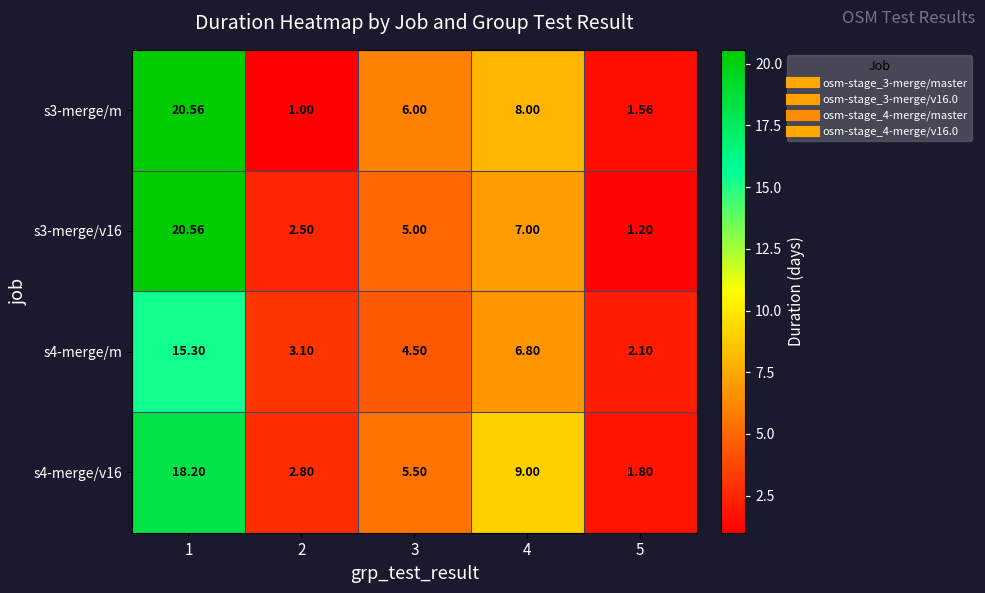

At how many categories does at least one series exceed 12?

1